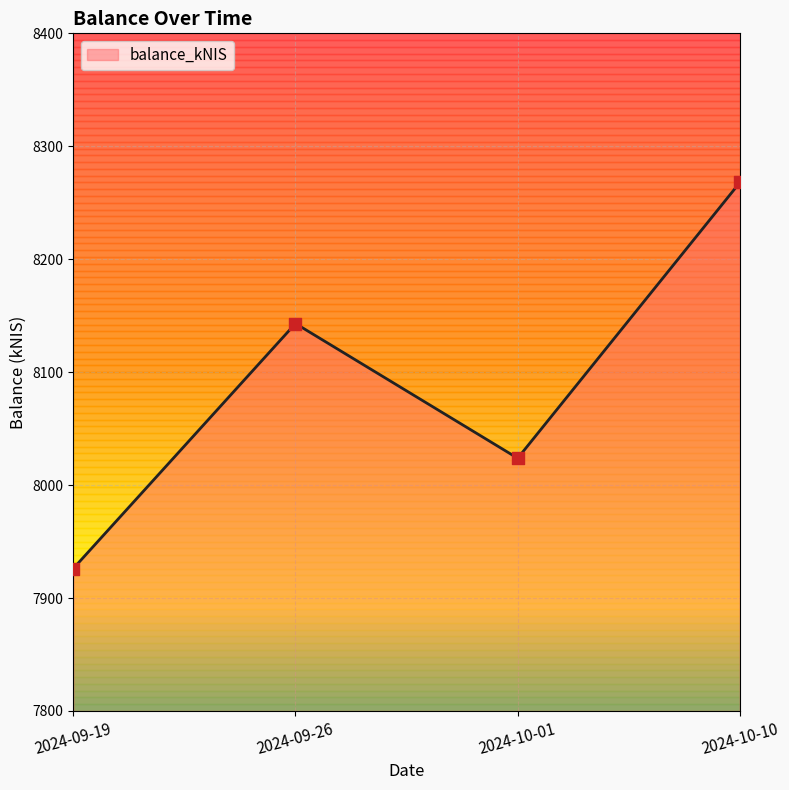

What is the change in value from 2024-09-19 to 2024-10-01?

+97.7